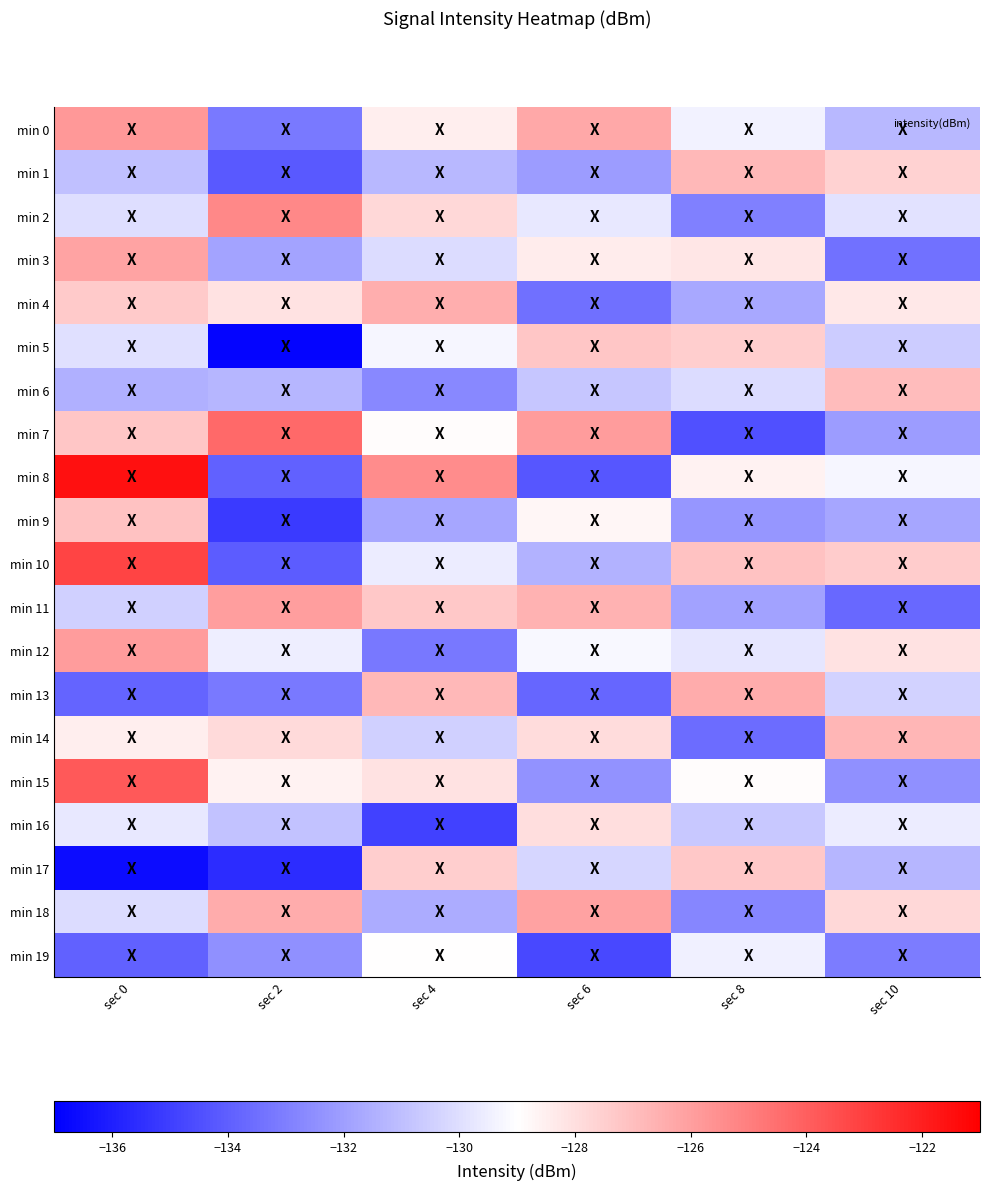

Reading left to right, extract all data points from this chart.

min 0: sec 0=-125.8	sec 2=-133.2	sec 4=-128.5	sec 6=-126.3	sec 8=-129.4	sec 10=-131.2
min 1: sec 0=-131.0	sec 2=-134.2	sec 4=-131.2	sec 6=-132.1	sec 8=-126.8	sec 10=-127.6
min 2: sec 0=-130.0	sec 2=-125.3	sec 4=-127.8	sec 6=-129.7	sec 8=-133.0	sec 10=-129.9
min 3: sec 0=-126.1	sec 2=-131.8	sec 4=-130.1	sec 6=-128.4	sec 8=-128.2	sec 10=-133.4
min 4: sec 0=-127.3	sec 2=-128.1	sec 4=-126.5	sec 6=-133.5	sec 8=-131.7	sec 10=-128.3
min 5: sec 0=-130.0	sec 2=-136.9	sec 4=-129.3	sec 6=-127.2	sec 8=-127.5	sec 10=-130.6
min 6: sec 0=-131.5	sec 2=-131.3	sec 4=-132.7	sec 6=-130.8	sec 8=-130.1	sec 10=-126.9
min 7: sec 0=-127.2	sec 2=-124.3	sec 4=-128.9	sec 6=-125.9	sec 8=-134.5	sec 10=-132.1
min 8: sec 0=-121.6	sec 2=-133.9	sec 4=-125.4	sec 6=-134.3	sec 8=-128.6	sec 10=-129.3
min 9: sec 0=-127.1	sec 2=-135.1	sec 4=-131.8	sec 6=-128.7	sec 8=-132.3	sec 10=-131.8
min 10: sec 0=-123.1	sec 2=-134.1	sec 4=-129.6	sec 6=-131.4	sec 8=-127.1	sec 10=-127.4
min 11: sec 0=-130.5	sec 2=-126.0	sec 4=-127.3	sec 6=-126.6	sec 8=-131.9	sec 10=-133.7
min 12: sec 0=-125.9	sec 2=-129.5	sec 4=-133.2	sec 6=-129.2	sec 8=-129.8	sec 10=-128.1
min 13: sec 0=-133.9	sec 2=-133.2	sec 4=-126.8	sec 6=-133.8	sec 8=-126.4	sec 10=-130.4
min 14: sec 0=-128.5	sec 2=-127.8	sec 4=-130.5	sec 6=-127.9	sec 8=-133.6	sec 10=-126.7
min 15: sec 0=-123.8	sec 2=-128.6	sec 4=-128.1	sec 6=-132.4	sec 8=-128.9	sec 10=-132.5
min 16: sec 0=-129.7	sec 2=-130.9	sec 4=-134.9	sec 6=-128.0	sec 8=-130.7	sec 10=-129.6
min 17: sec 0=-136.6	sec 2=-135.6	sec 4=-127.5	sec 6=-130.3	sec 8=-127.3	sec 10=-131.3
min 18: sec 0=-130.1	sec 2=-126.4	sec 4=-131.6	sec 6=-126.1	sec 8=-132.8	sec 10=-127.8
min 19: sec 0=-133.9	sec 2=-132.5	sec 4=-129.0	sec 6=-134.7	sec 8=-129.5	sec 10=-133.1